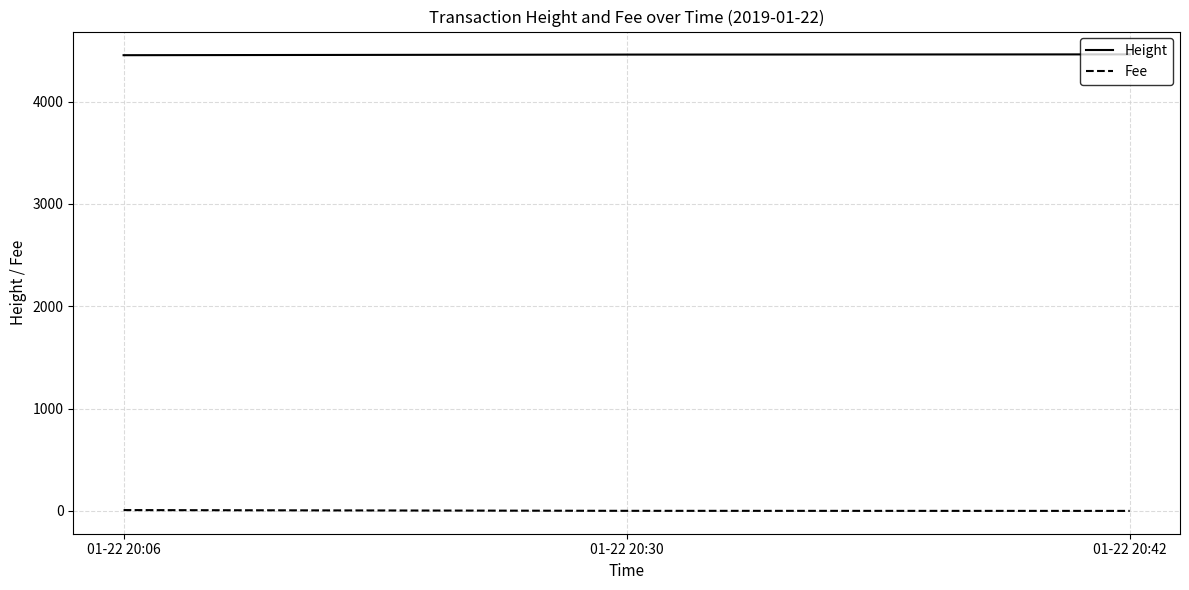

True or false: Fee has a value of 0.7 at 01-22 20:30.

True